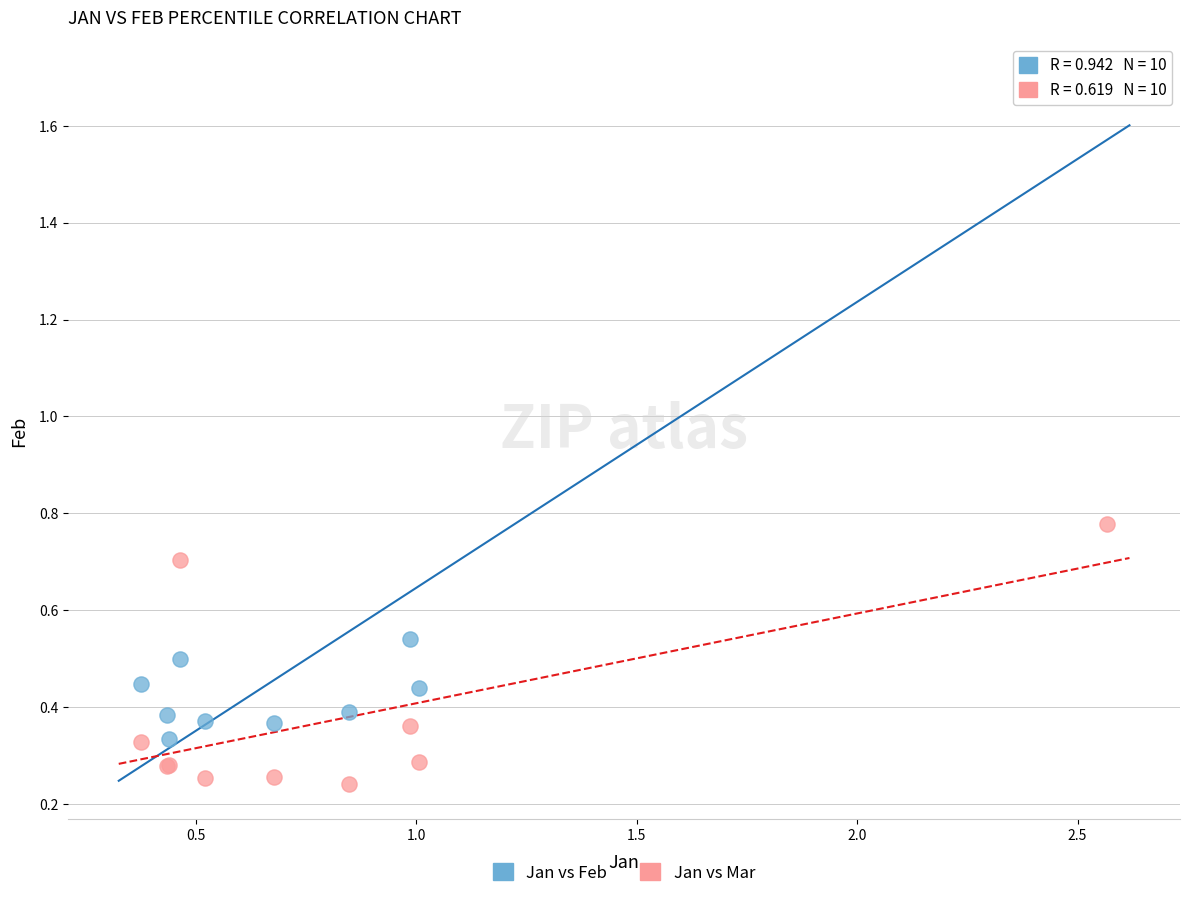

Which series has the widest spread of Y values?

Jan vs Feb